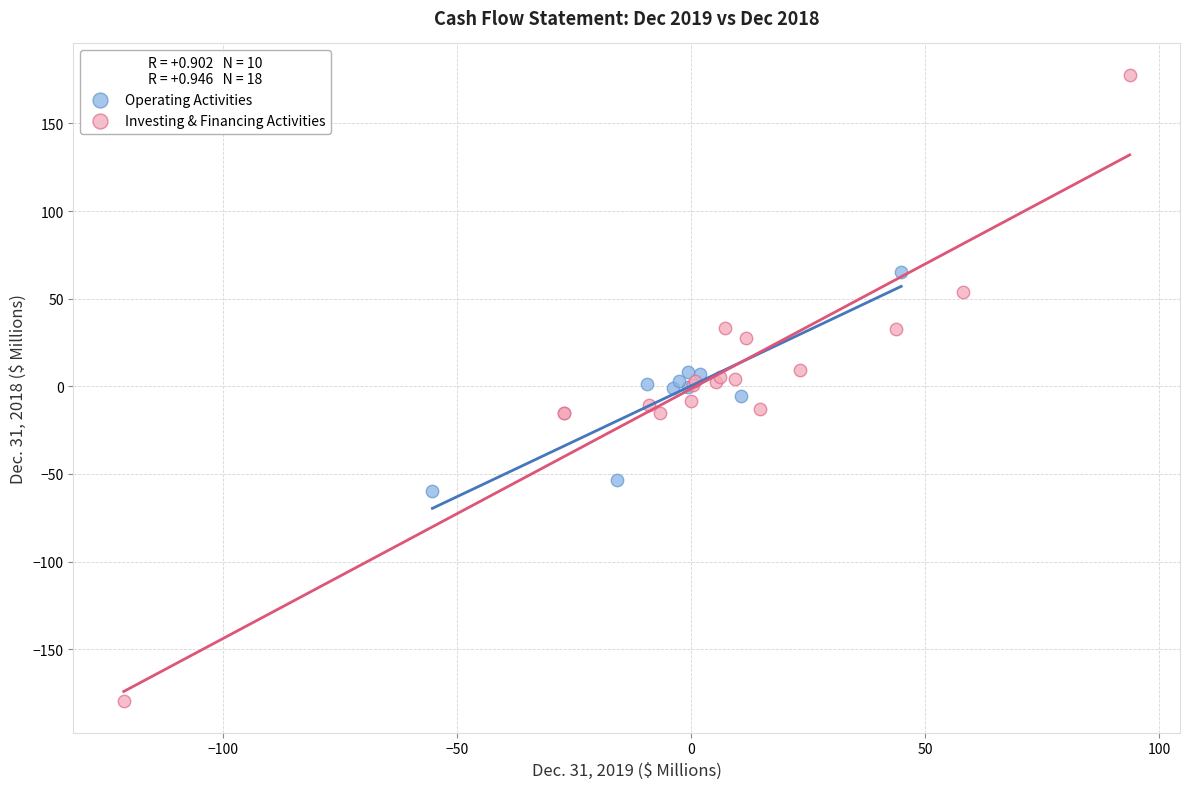

Which series contains the highest Y value?

Investing & Financing Activities